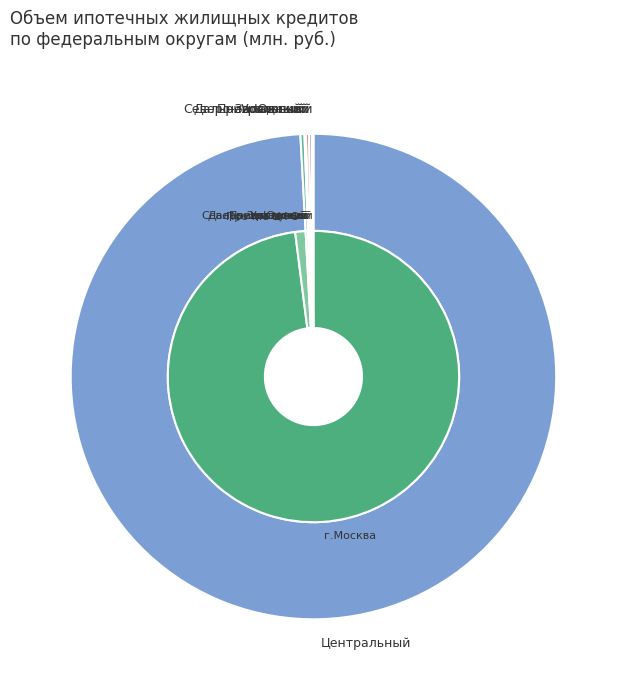

How many slices are in this pie chart?

8